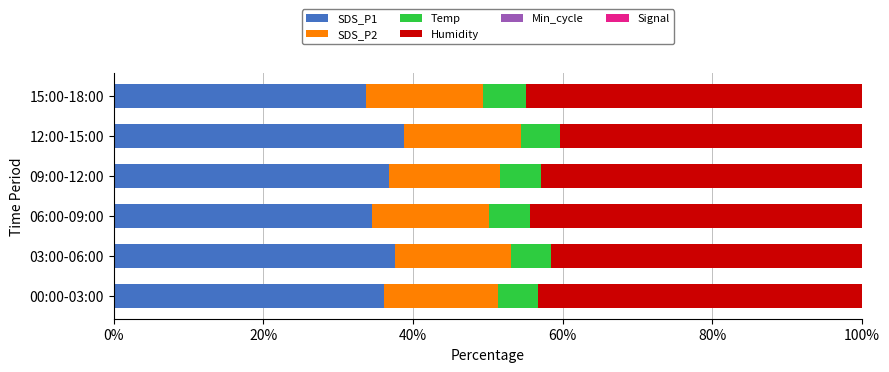

What are all the series names shown in the legend?

SDS_P1, SDS_P2, Temp, Humidity, Min_cycle, Signal